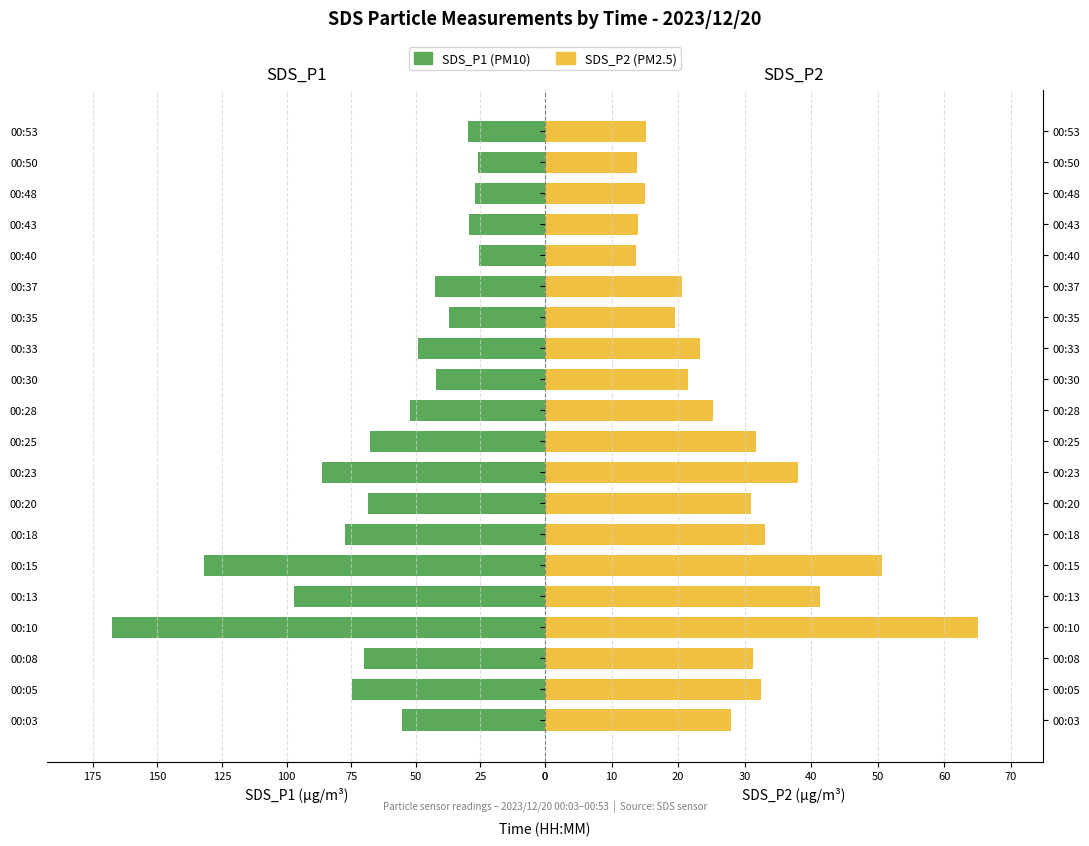

What is the value of the SDS_P1 bar at the 7th from the left?

77.2